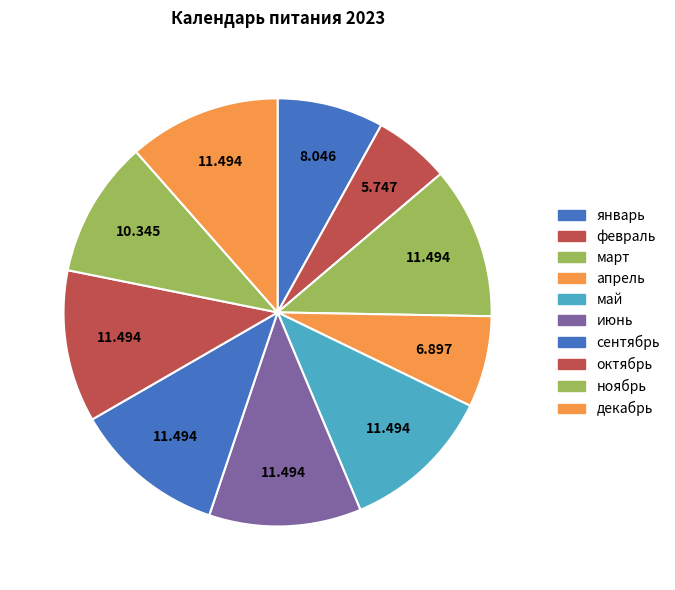

Does июнь account for over 50% of the chart?

No